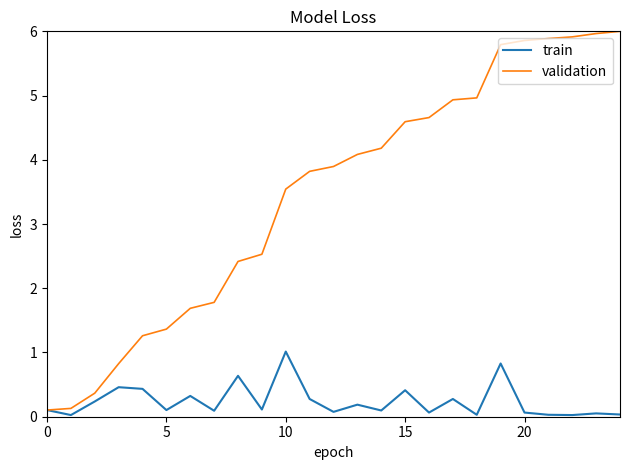

What is the maximum value shown in the chart?

6.0